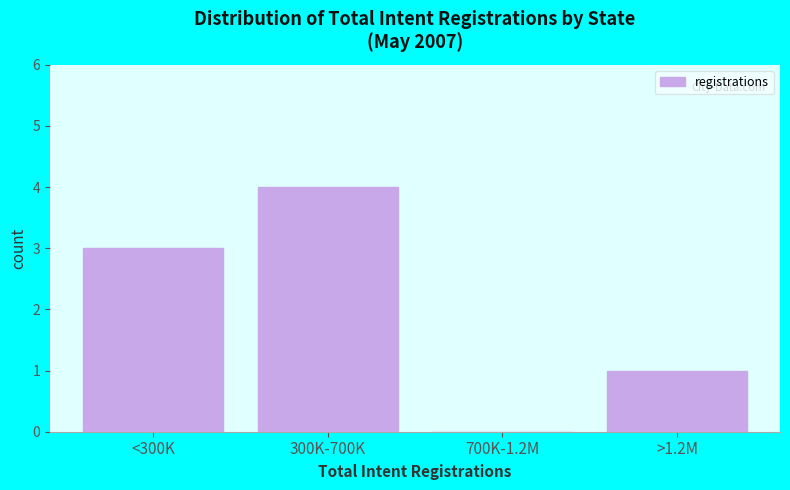

Reading left to right, list all the values displayed in this chart.

<300K=3	300K-700K=4	700K-1.2M=0	>1.2M=1